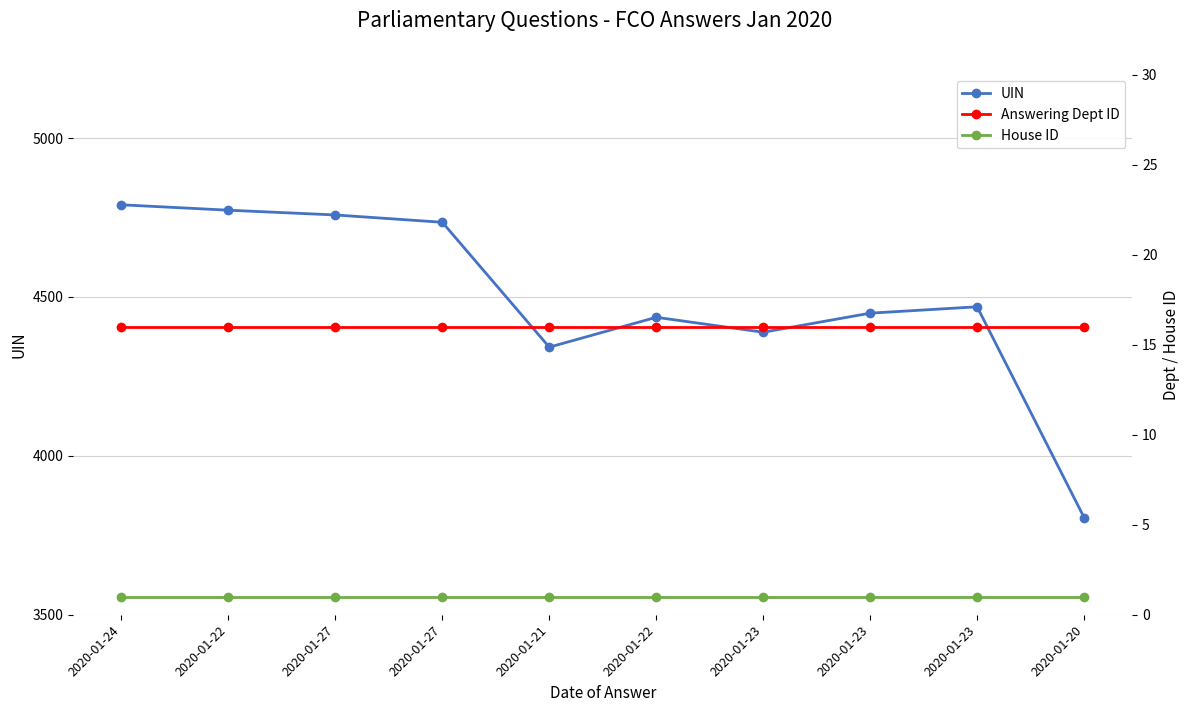

How many lines are shown in the chart?

3